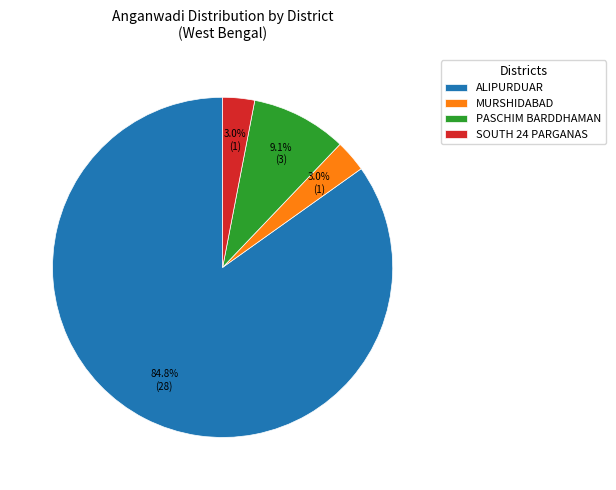

To the nearest percent, what percentage of the pie is PASCHIM BARDDHAMAN?

9%